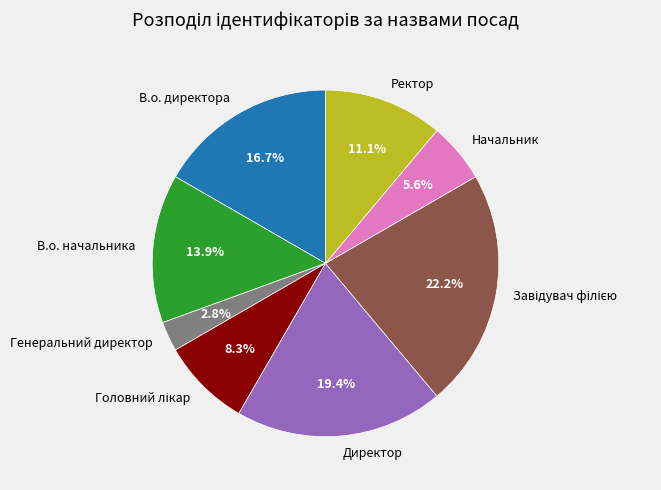

To the nearest percent, what portion does Ректор represent?

11%